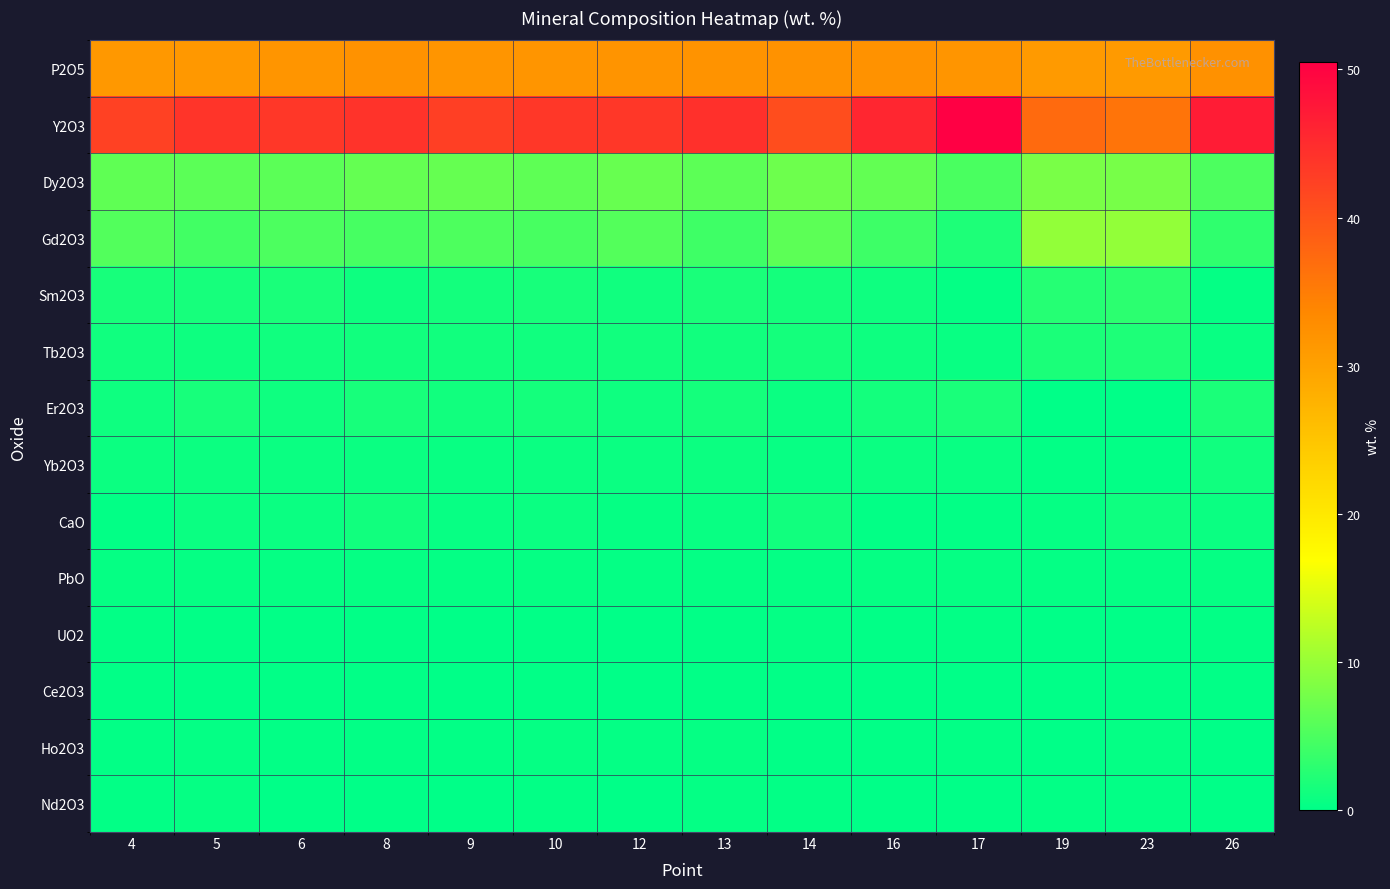

Reading left to right, list all the values displayed in this chart.

P2O5: 4=31.3	5=31.3	6=31.7	8=32.2	9=31.8	10=31.8	12=31.9	13=32.0	14=32.1	16=32.1	17=31.8	19=31.0	23=31.1	26=32.3
Y2O3: 4=42.3	5=43.9	6=43.6	8=44.1	9=42.6	10=43.5	12=43.5	13=44.4	14=40.9	16=45.7	17=50.5	19=37.4	23=36.0	26=46.9
Dy2O3: 4=6.3	5=6.0	6=6.0	8=6.7	9=6.7	10=6.3	12=6.8	13=6.1	14=7.2	16=6.6	17=4.9	19=8.1	23=7.9	26=5.1
Gd2O3: 4=5.5	5=4.4	6=5.0	8=4.7	9=5.1	10=4.7	12=5.6	13=4.2	14=6.1	16=4.1	17=2.1	19=9.8	23=9.7	26=3.2
Sm2O3: 4=1.7	5=1.6	6=1.7	8=1.0	9=1.4	10=1.6	12=1.1	13=1.7	14=1.5	16=1.1	17=0.4	19=2.5	23=3.0	26=0.3
Tb2O3: 4=1.1	5=1.0	6=1.1	8=1.2	9=1.2	10=1.2	12=1.3	13=1.2	14=1.4	16=1.0	17=0.7	19=1.9	23=2.1	26=0.6
Er2O3: 4=1.0	5=1.6	6=1.0	8=1.6	9=1.3	10=1.4	12=1.0	13=1.4	14=0.7	16=1.3	17=1.7	19=0.0	23=0.0	26=1.8
Yb2O3: 4=0.8	5=0.9	6=0.8	8=0.7	9=0.6	10=0.8	12=0.7	13=0.9	14=0.5	16=0.7	17=0.7	19=0.2	23=0.3	26=1.1
CaO: 4=0.3	5=0.8	6=0.7	8=1.2	9=0.5	10=0.8	12=0.4	13=0.6	14=1.3	16=0.2	17=0.2	19=0.5	23=1.0	26=0.7
PbO: 4=0.4	5=0.5	6=0.4	8=0.4	9=0.4	10=0.4	12=0.3	13=0.4	14=0.4	16=0.4	17=0.4	19=0.3	23=0.3	26=0.4
UO2: 4=0.2	5=0.2	6=0.1	8=0.1	9=0.0	10=0.2	12=0.0	13=0.1	14=0.3	16=0.1	17=0.2	19=0.0	23=0.0	26=0.2
Ce2O3: 4=0.1	5=0.0	6=0.2	8=0.1	9=0.1	10=0.1	12=0.0	13=0.1	14=0.1	16=0.1	17=0.0	19=0.0	23=0.1	26=0.1
Ho2O3: 4=0.3	5=0.4	6=0.2	8=0.3	9=0.2	10=0.4	12=0.3	13=0.4	14=0.2	16=0.2	17=0.2	19=0.0	23=0.3	26=0.0
Nd2O3: 4=0.3	5=0.5	6=0.0	8=0.0	9=0.0	10=0.2	12=0.0	13=0.3	14=0.2	16=0.0	17=0.0	19=0.2	23=0.3	26=0.0